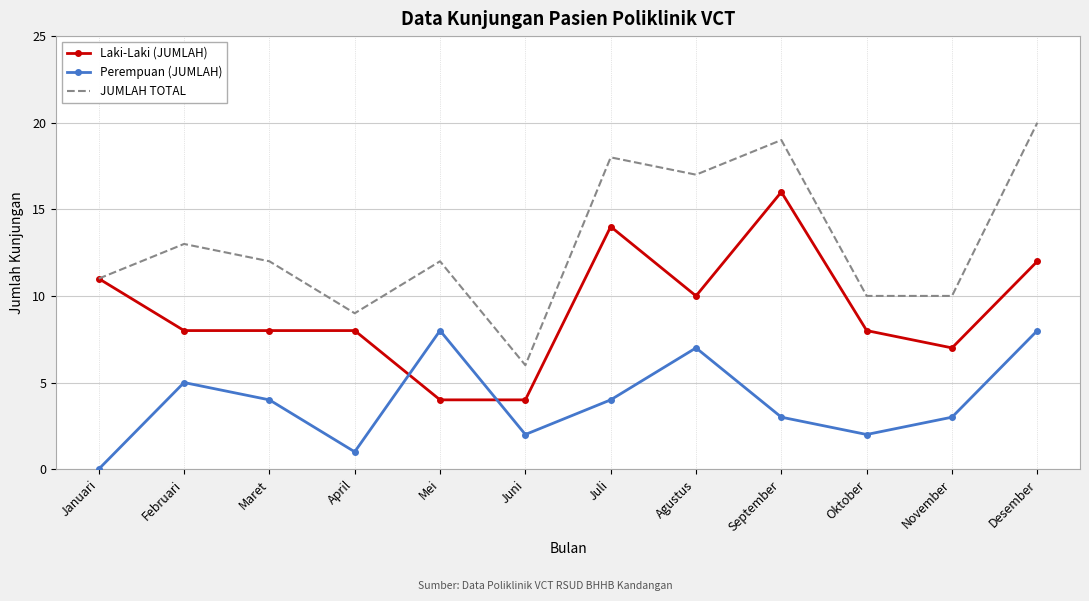

Rank the series by their maximum value, from lowest to highest.

Perempuan (JUMLAH), Laki-Laki (JUMLAH), JUMLAH TOTAL